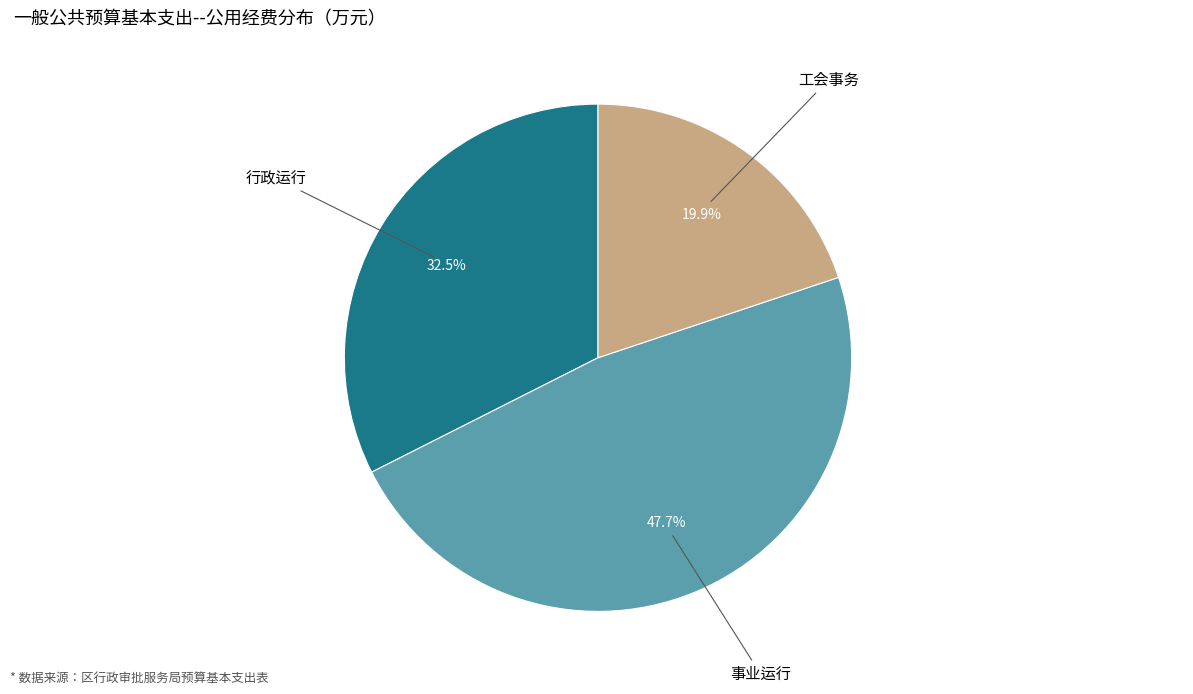

Is there a majority slice in this chart?

No